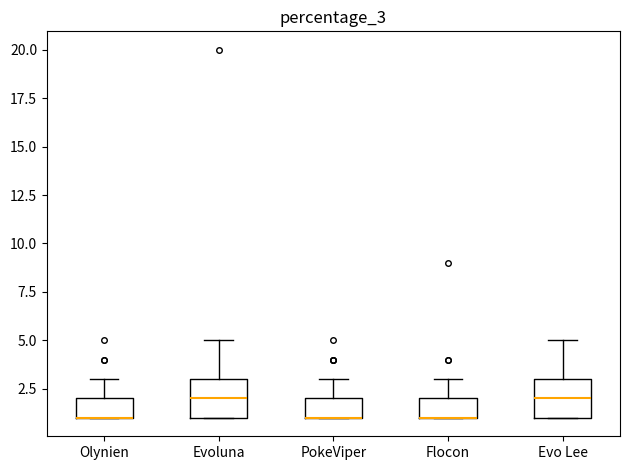

Reading left to right, read every box against the y-axis: the position of its median line, the range the box covers, and the ends of its whiskers. The values are not printed on the chart, so give them approximately, as read against the axis.

Olynien: median 1 (drawn on the box's lower edge), box 1 to 2, whiskers 1 to 3
Evoluna: median 2, box 1 to 3, whiskers 1 to 5
PokeViper: median 1 (drawn on the box's lower edge), box 1 to 2, whiskers 1 to 3
Flocon: median 1 (drawn on the box's lower edge), box 1 to 2, whiskers 1 to 3
Evo Lee: median 2, box 1 to 3, whiskers 1 to 5